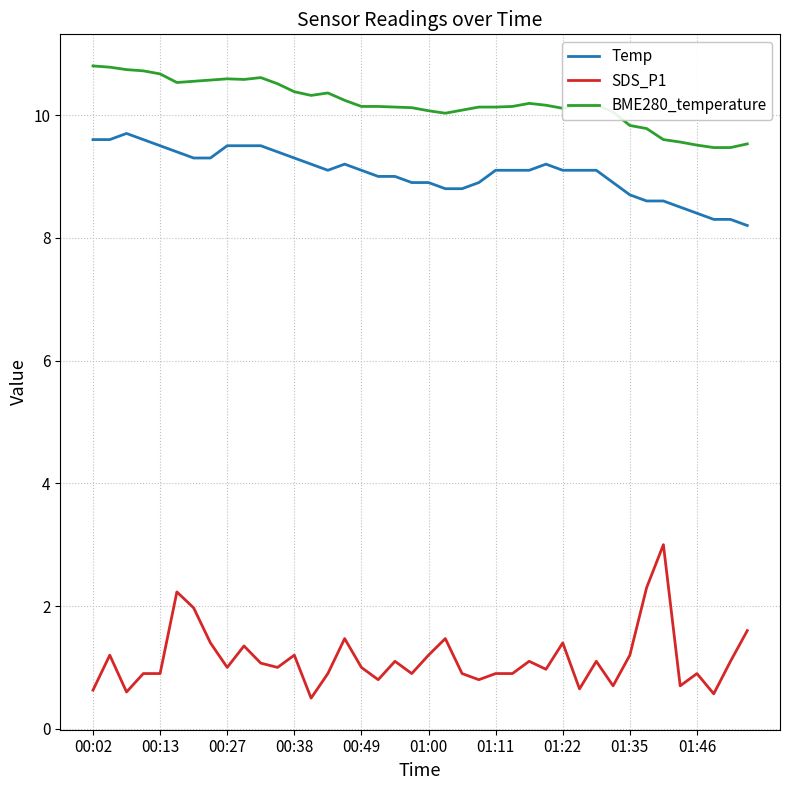

True or false: SDS_P1 and Temp cross at least once.

False